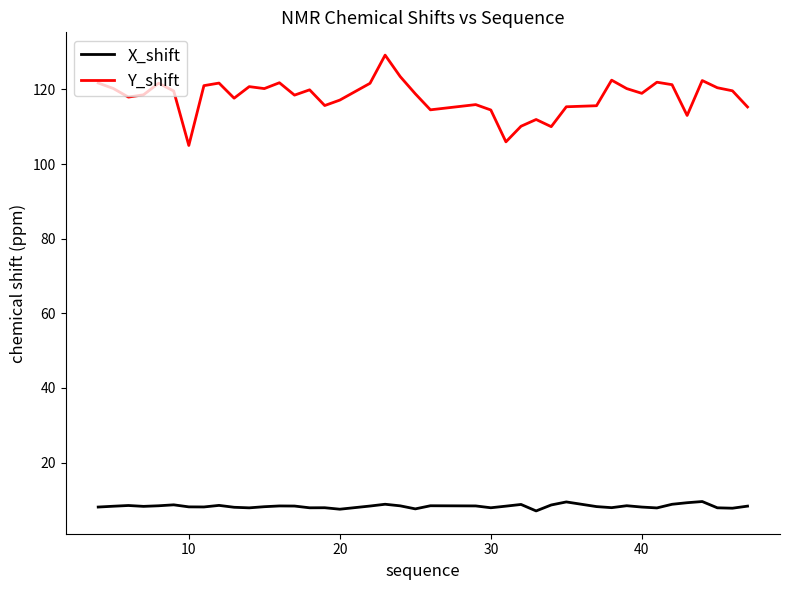

What is the lowest value of the X_shift series?

7.0